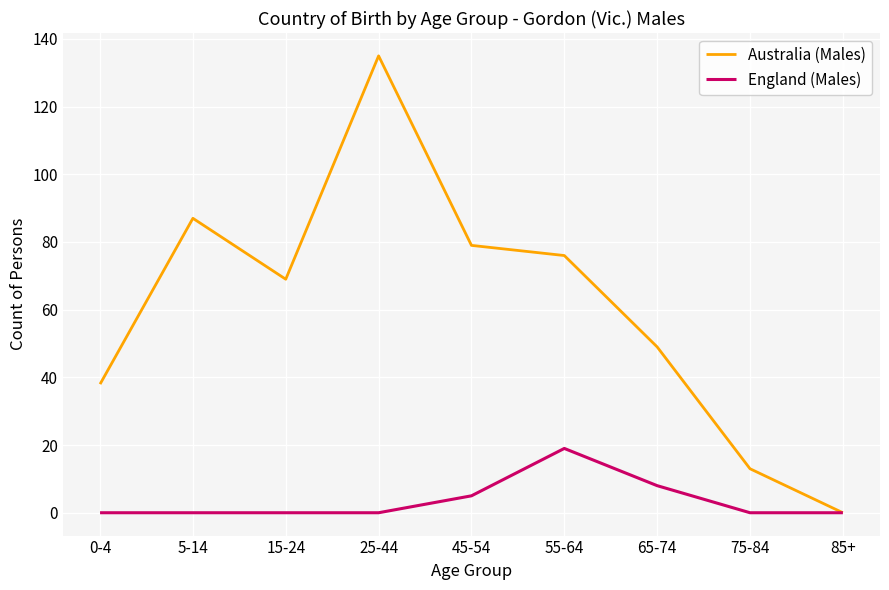

In Australia (Males), how many points are higher than both neighbors (excluding endpoints)?

2